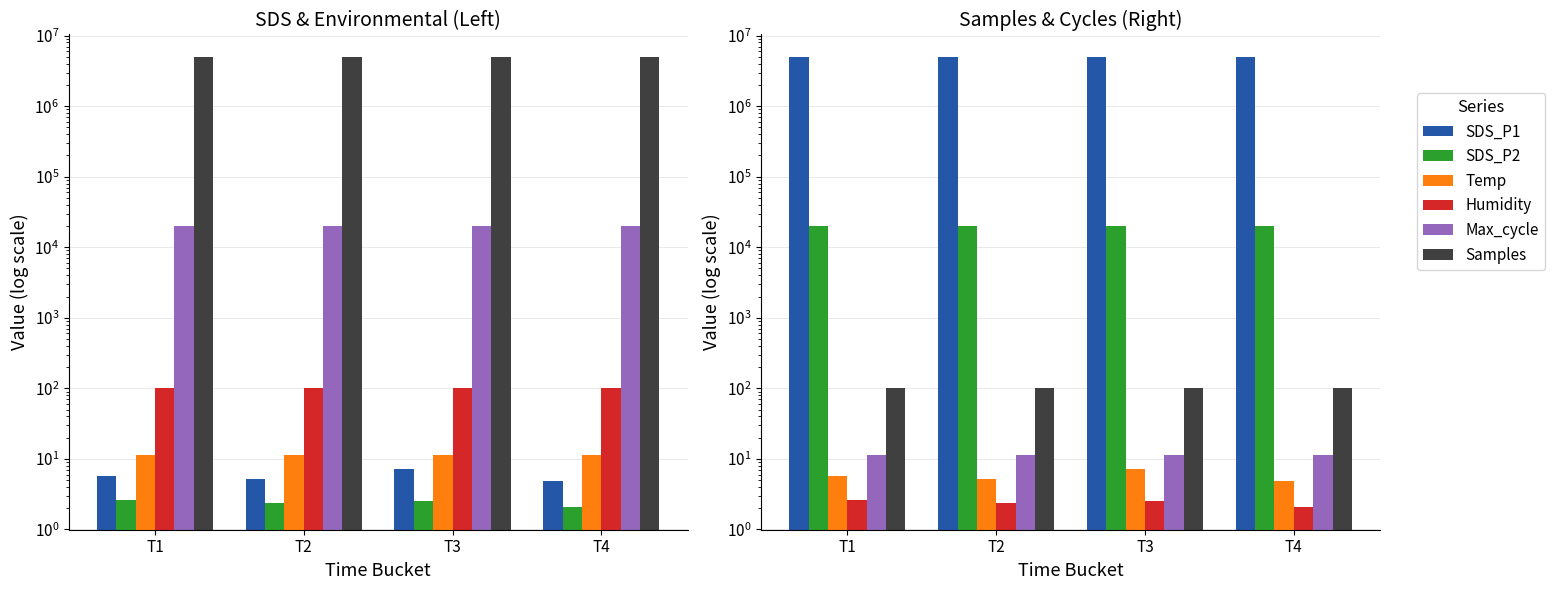

What value does the Humidity series have at T4?

2.1